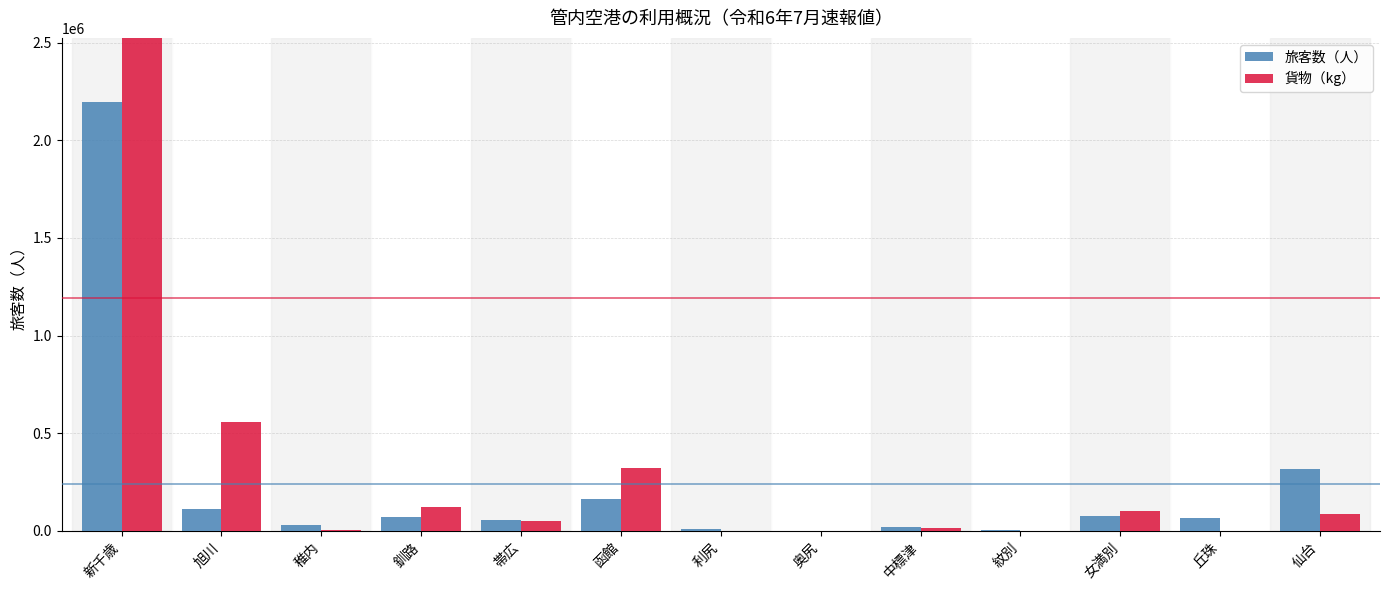

The value of 貨物（kg） at 丘珠 is 126. True or false?

False